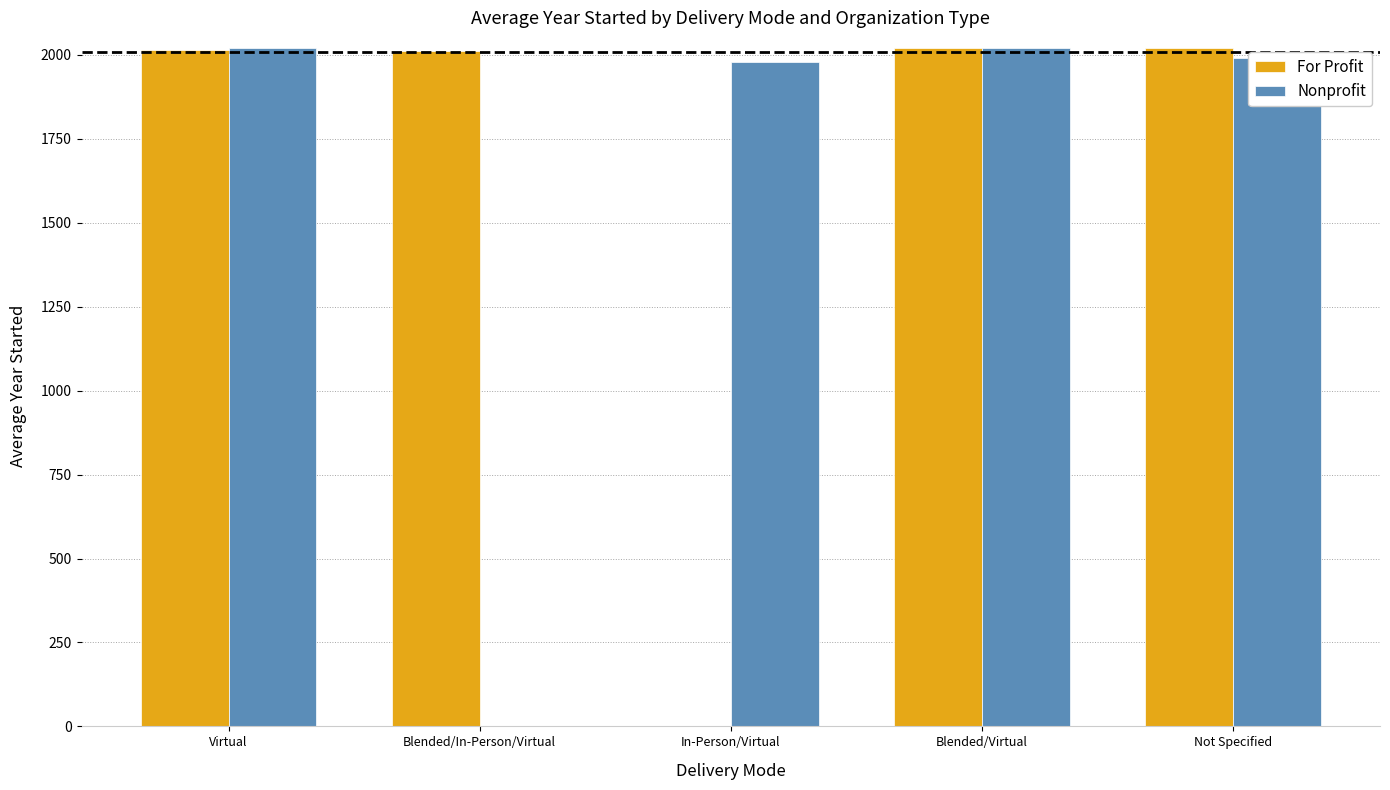

Which series changed the most between Virtual and Blended/In-Person/Virtual?

Nonprofit